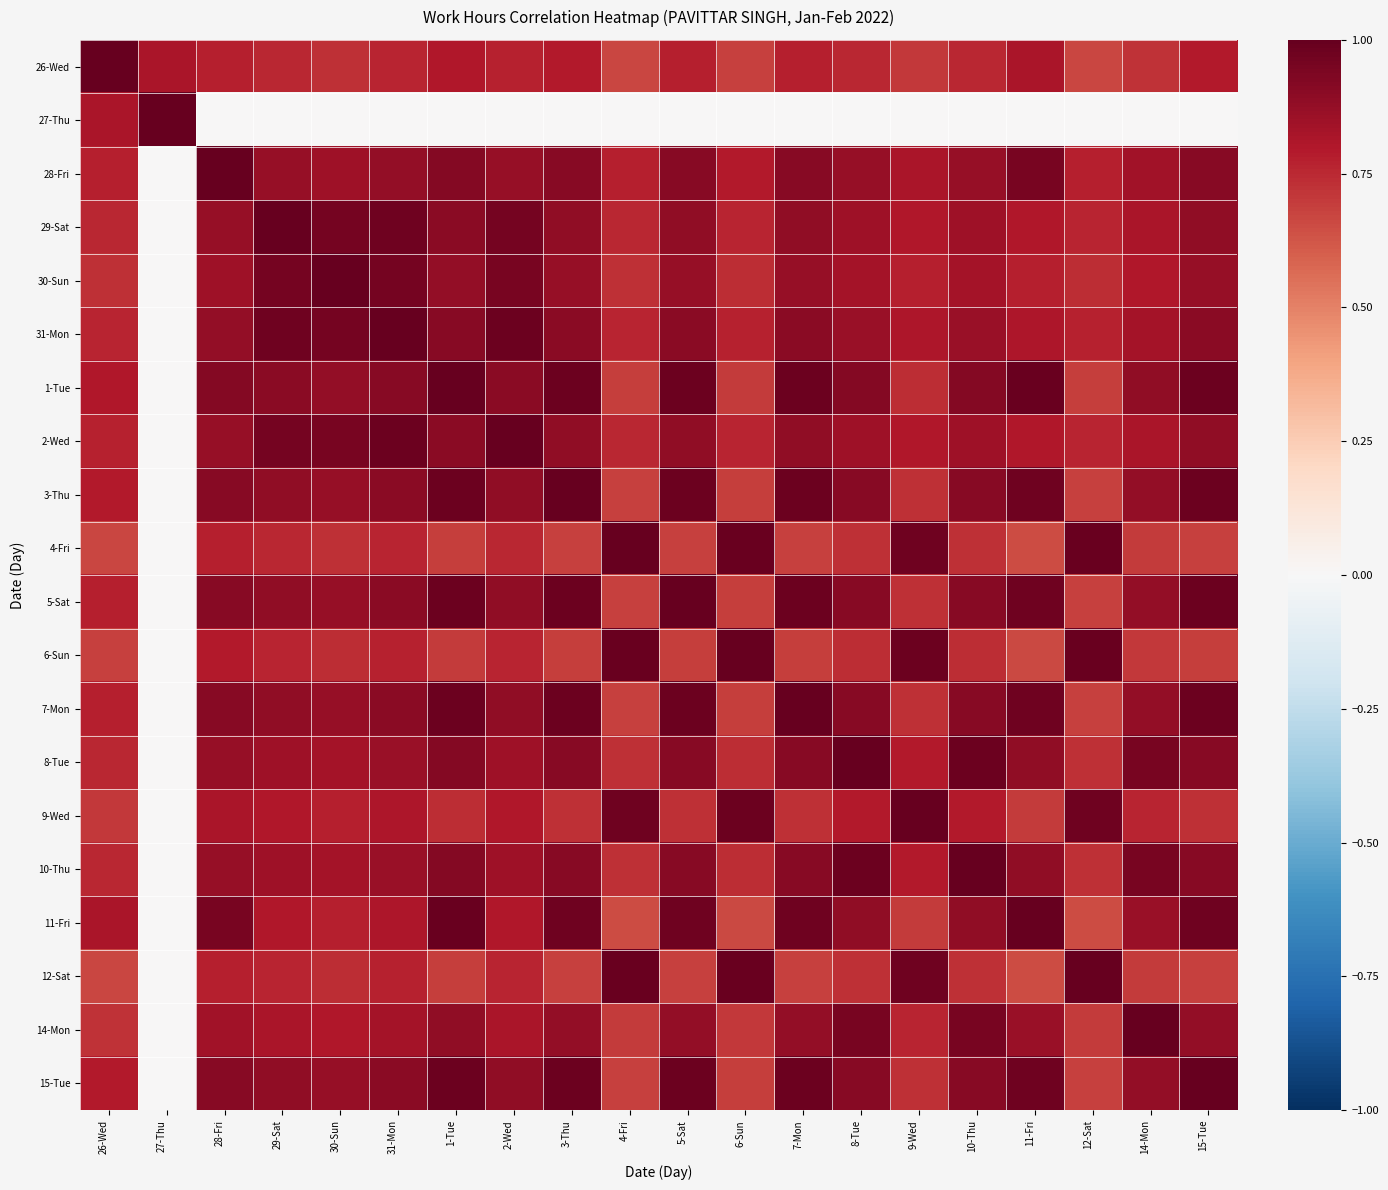

Rank the series at 29-Sat from highest to lowest value.

29-Sat, 31-Mon, 30-Sun, 2-Wed, 1-Tue, 3-Thu, 5-Sat, 7-Mon, 15-Tue, 28-Fri, 8-Tue, 10-Thu, 14-Mon, 9-Wed, 11-Fri, 6-Sun, 12-Sat, 26-Wed, 4-Fri, 27-Thu